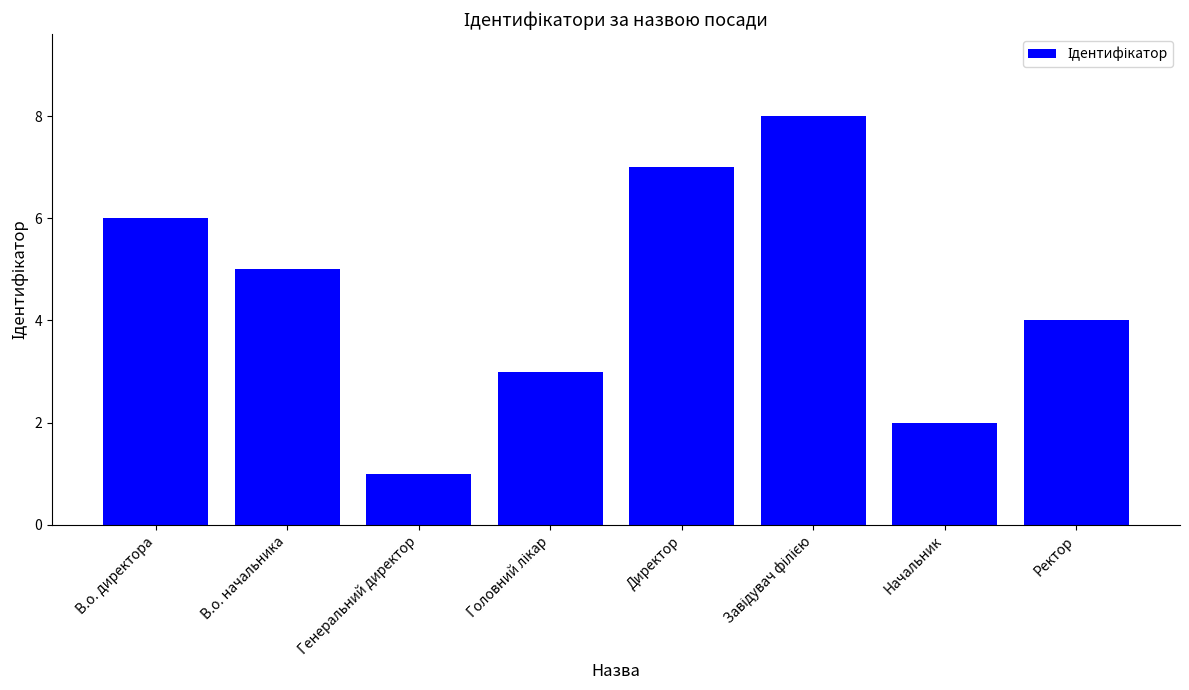

What value does the data have at В.о. директора?

6